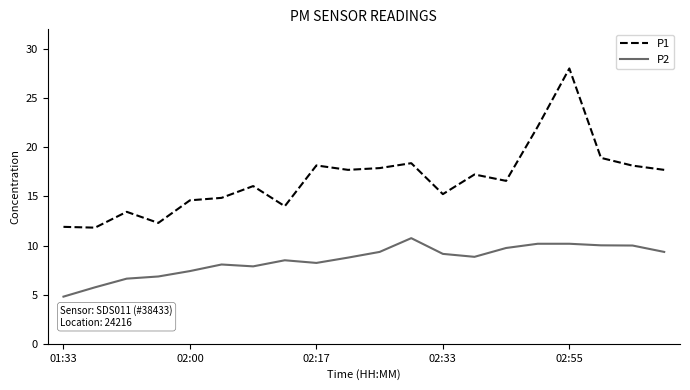

Which series has the largest range (max minus min)?

P1